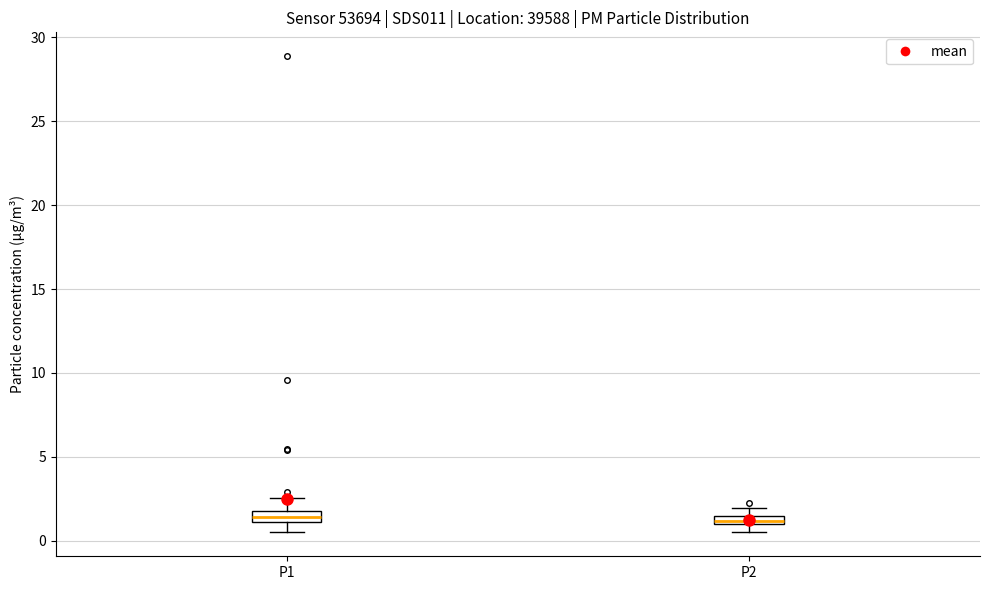

Where is the upper edge of the box for P1 on the y-axis? The values are not printed on the chart, so give them approximately, as read against the axis.

2.0